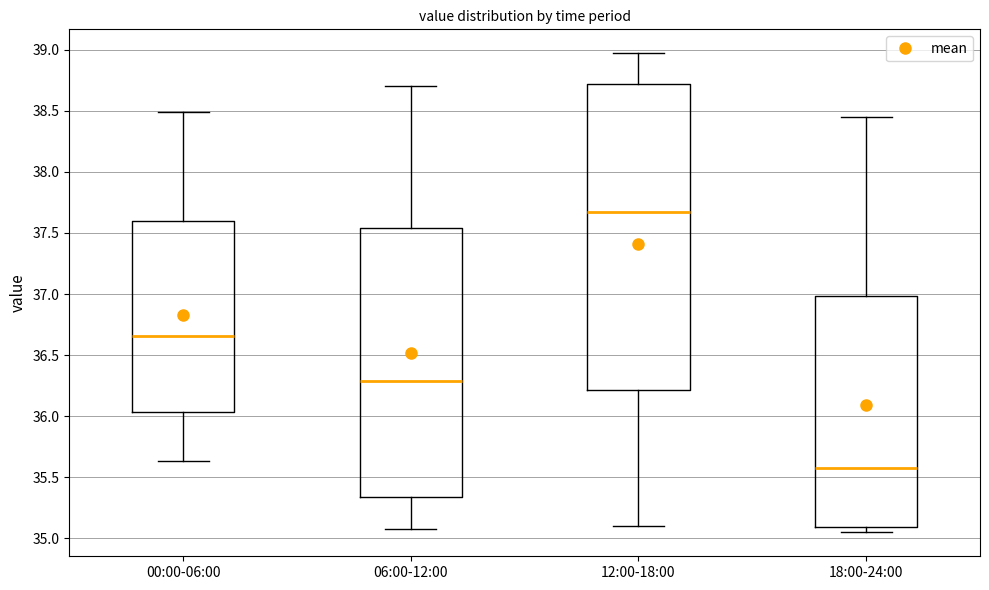

Where does the lower whisker of the box for 06:00-12:00 end on the y-axis? The values are not printed on the chart, so give them approximately, as read against the axis.

35.10